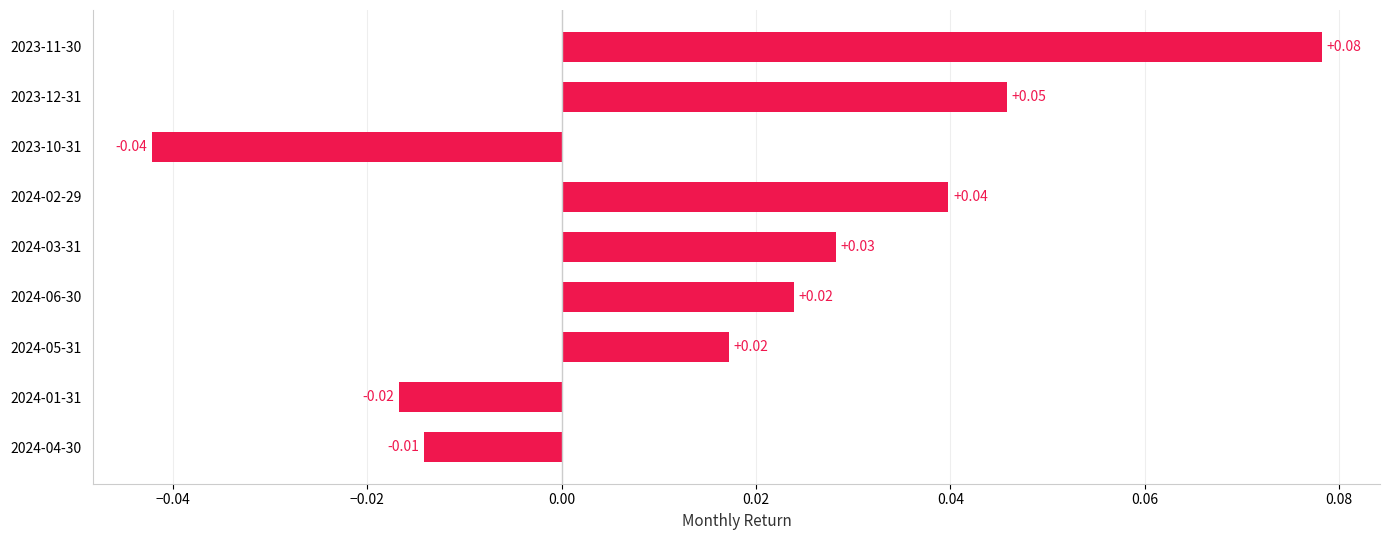

Which label corresponds to the largest value in the chart?

2023-11-30